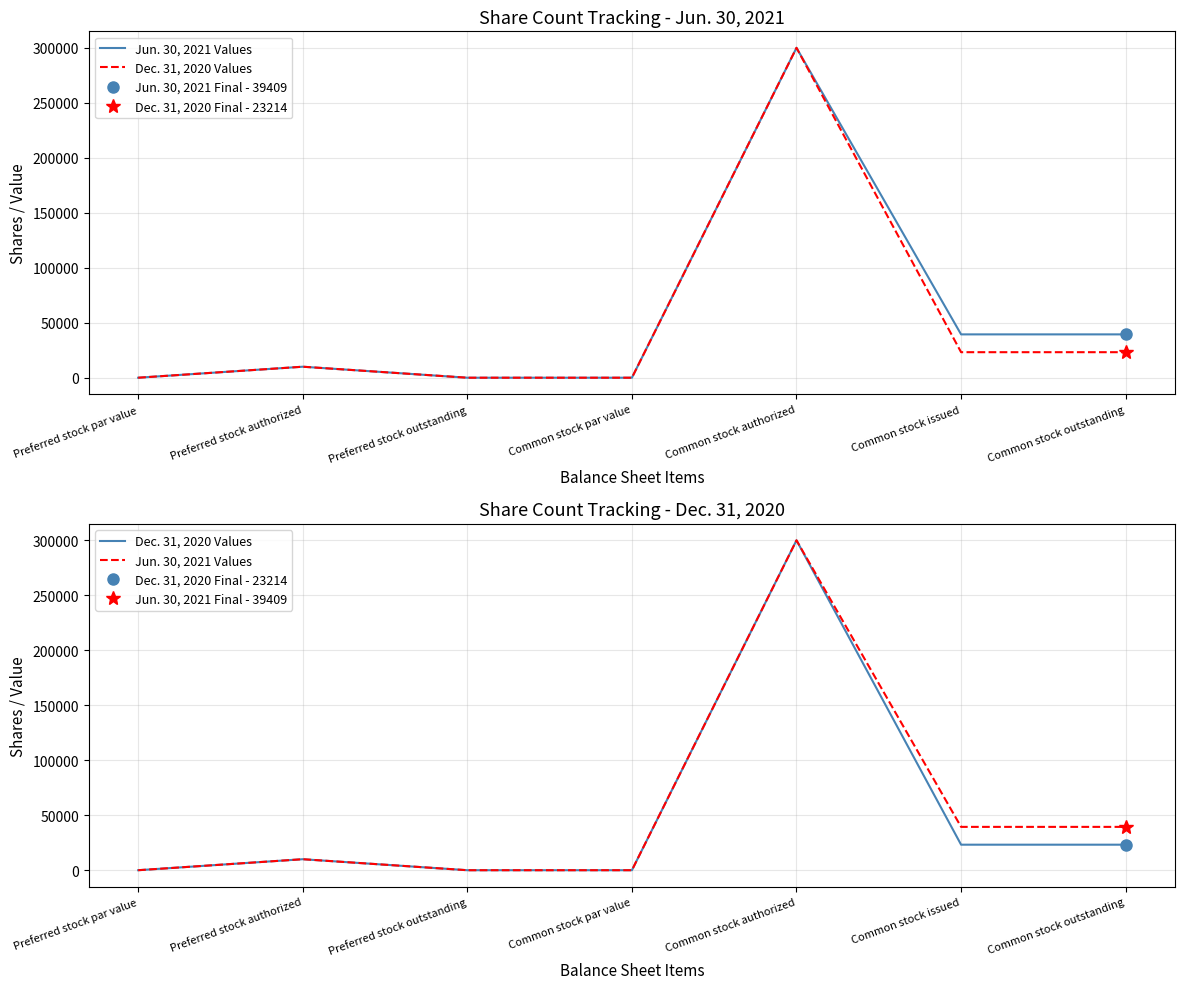

What is the value of the Jun. 30, 2021 Values point at the 5th from the left?

300000